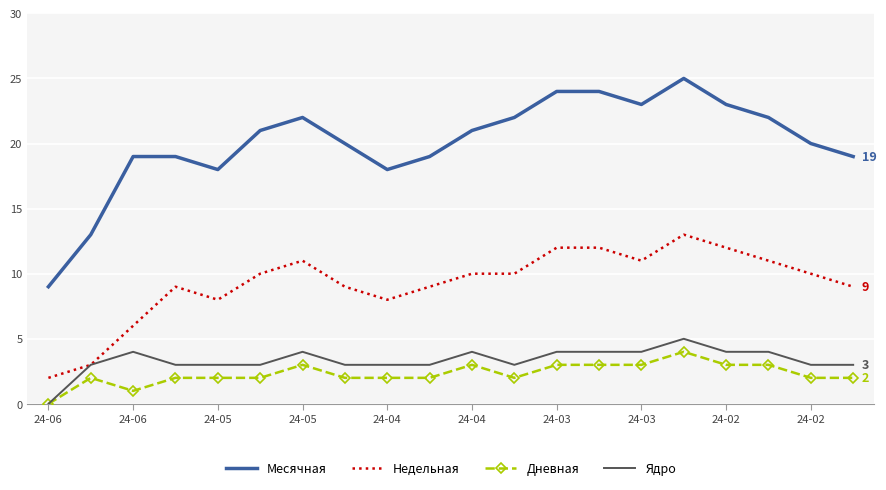

What is the highest value of the Ядро series?

5